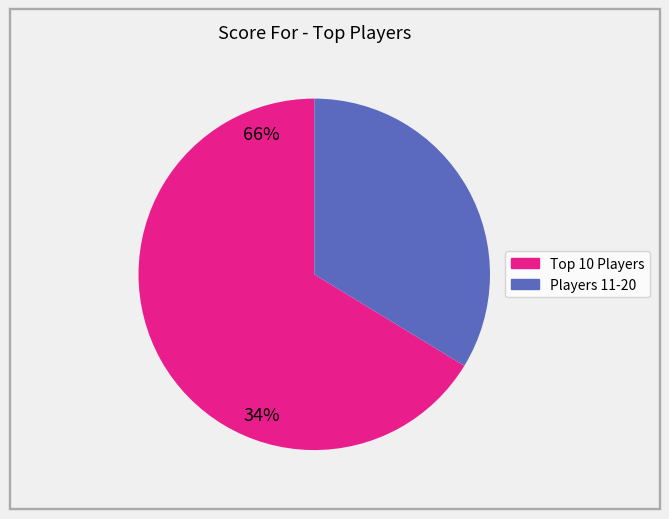

Does any single category account for the majority?

Yes